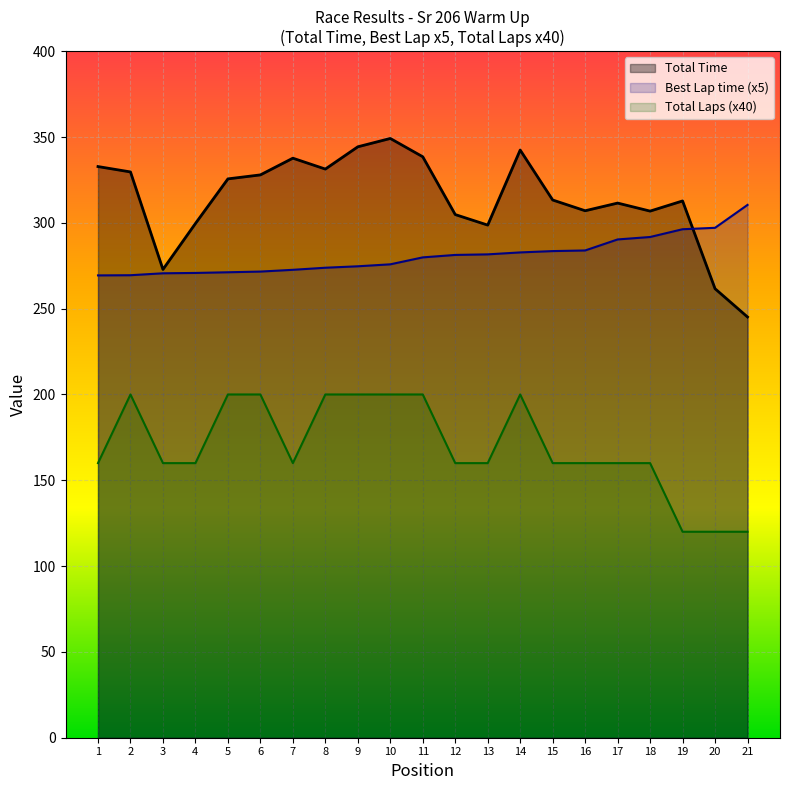

At which category is the sum across all series the highest?

14